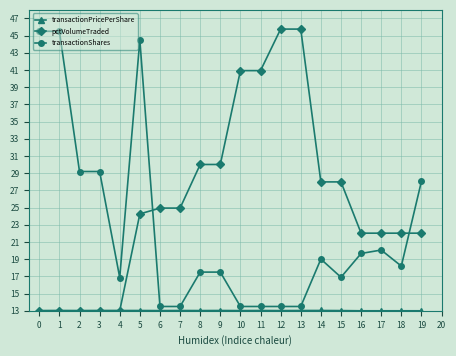

At which category does transactionPricePerShare reach its first local valley?

2